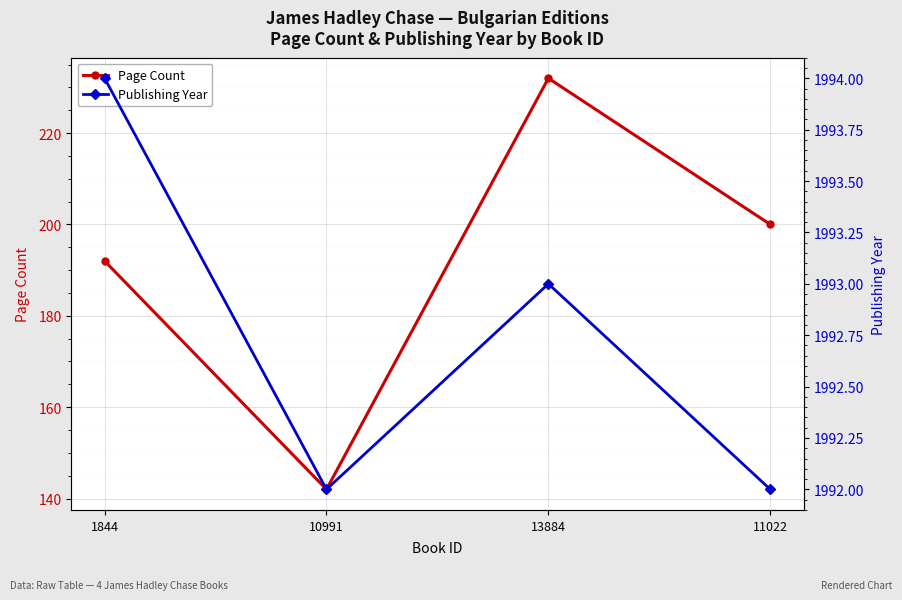

True or false: Page Count and Publishing Year intersect in this chart.

False